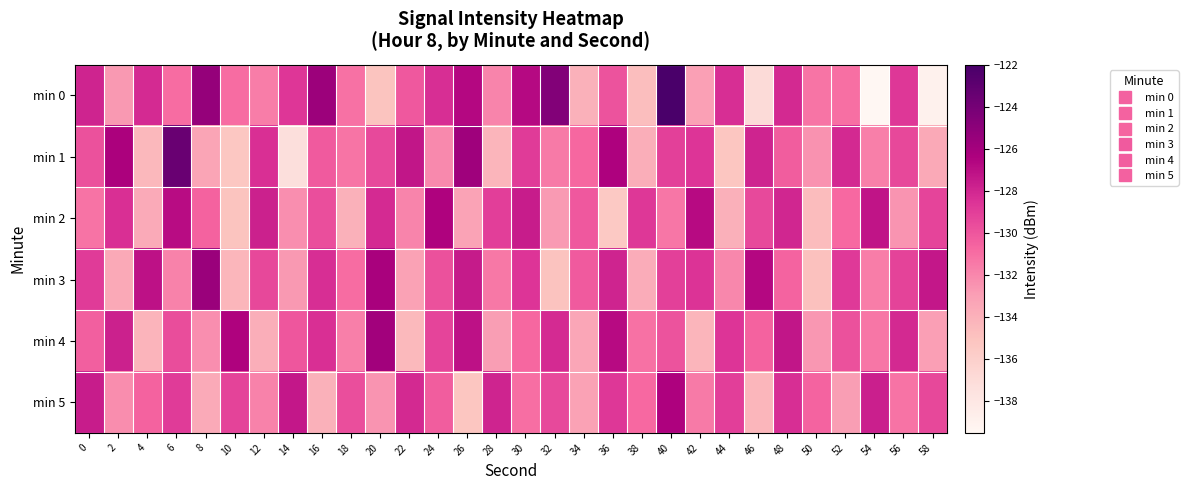

Reading right to left, extract all data points from this chart.

min 0: 58=-138.9	56=-128.7	54=-139.5	52=-131.0	50=-131.3	48=-128.1	46=-136.9	44=-128.3	42=-133.0	40=-122.1	38=-134.8	36=-129.9	34=-134.0	32=-124.6	30=-126.7	28=-131.9	26=-126.7	24=-128.3	22=-130.1	20=-135.1	18=-131.2	16=-125.7	14=-128.7	12=-131.6	10=-130.9	8=-125.4	6=-130.9	4=-128.2	2=-132.7	0=-127.9
min 1: 58=-133.5	56=-129.4	54=-131.7	52=-128.1	50=-132.4	48=-130.3	46=-127.9	44=-135.2	42=-128.6	40=-129.1	38=-133.8	36=-126.4	34=-130.7	32=-131.5	30=-128.9	28=-134.2	26=-125.8	24=-132.1	22=-127.3	20=-129.5	18=-131.2	16=-130.2	14=-137.3	12=-128.4	10=-135.3	8=-133.3	6=-123.5	4=-134.4	2=-126.4	0=-129.9
min 2: 58=-129.3	56=-132.5	54=-127.2	52=-130.8	50=-134.6	48=-128.0	46=-129.5	44=-133.9	42=-126.8	40=-131.3	38=-128.7	36=-135.4	34=-130.1	32=-132.8	30=-127.6	28=-129.0	26=-133.2	24=-126.5	22=-131.9	20=-128.2	18=-134.0	16=-129.7	14=-132.3	12=-127.8	10=-135.1	8=-130.5	6=-126.9	4=-133.6	2=-128.4	0=-131.2
min 3: 58=-127.4	56=-129.2	54=-131.6	52=-128.8	50=-134.9	48=-130.6	46=-126.7	44=-132.0	42=-128.5	40=-129.1	38=-133.7	36=-127.9	34=-130.2	32=-135.0	30=-128.6	28=-131.4	26=-127.5	24=-129.8	22=-133.1	20=-126.2	18=-130.9	16=-128.3	14=-132.7	12=-129.4	10=-134.3	8=-125.6	6=-131.8	4=-127.1	2=-133.5	0=-128.9
min 4: 58=-133.0	56=-128.1	54=-131.3	52=-129.8	50=-132.6	48=-127.3	46=-130.5	44=-128.6	42=-134.2	40=-129.9	38=-131.1	36=-126.8	34=-133.4	32=-128.2	30=-130.7	28=-132.9	26=-127.1	24=-129.3	22=-134.5	20=-125.9	18=-131.7	16=-128.4	14=-130.0	12=-133.8	10=-126.5	8=-132.3	6=-129.6	4=-134.1	2=-127.8	0=-130.4
min 5: 58=-129.4	56=-131.2	54=-127.7	52=-132.9	50=-130.6	48=-128.3	46=-134.3	44=-129.0	42=-131.5	40=-126.4	38=-130.8	36=-128.7	34=-133.1	32=-129.5	30=-131.0	28=-127.9	26=-135.2	24=-130.3	22=-128.1	20=-132.5	18=-129.7	16=-134.0	14=-127.4	12=-131.8	10=-129.2	8=-133.6	6=-128.9	4=-130.5	2=-132.2	0=-127.6